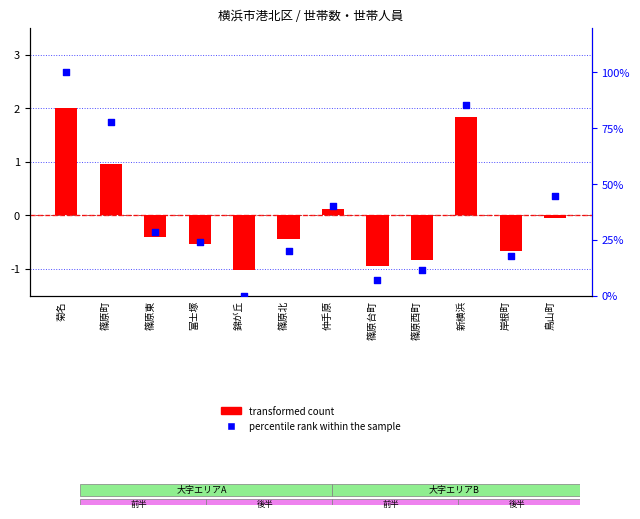

What are all the series names shown in the legend?

transformed count, percentile rank within the sample